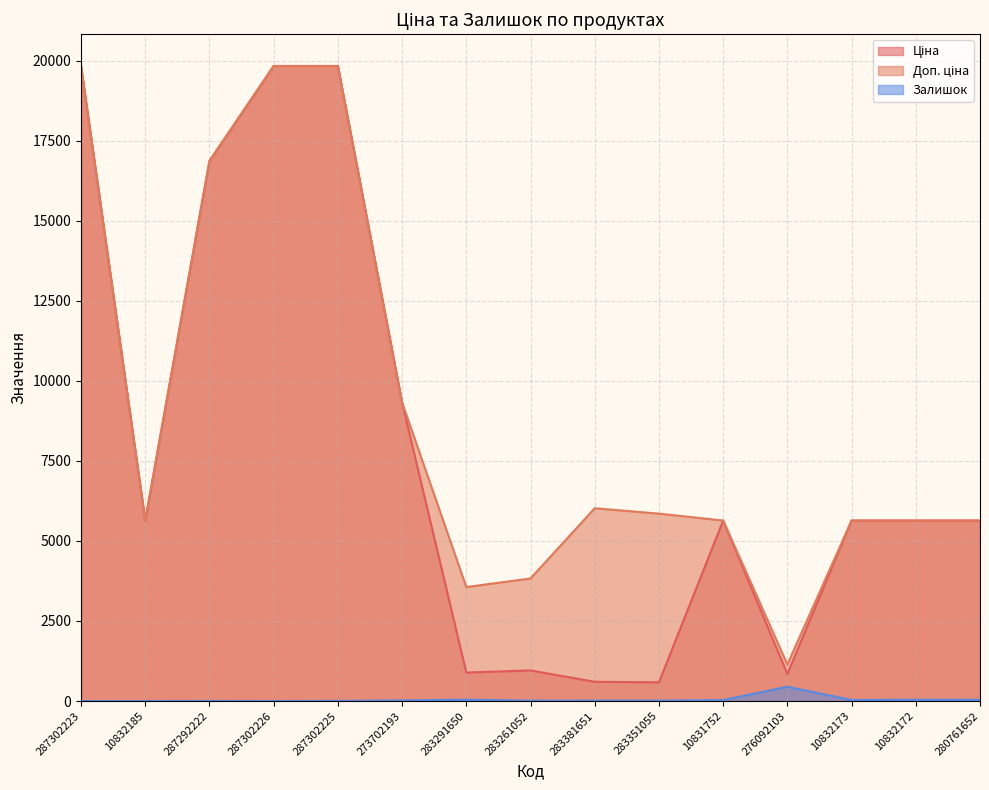

Read the Залишок value at 287292222.

4.0